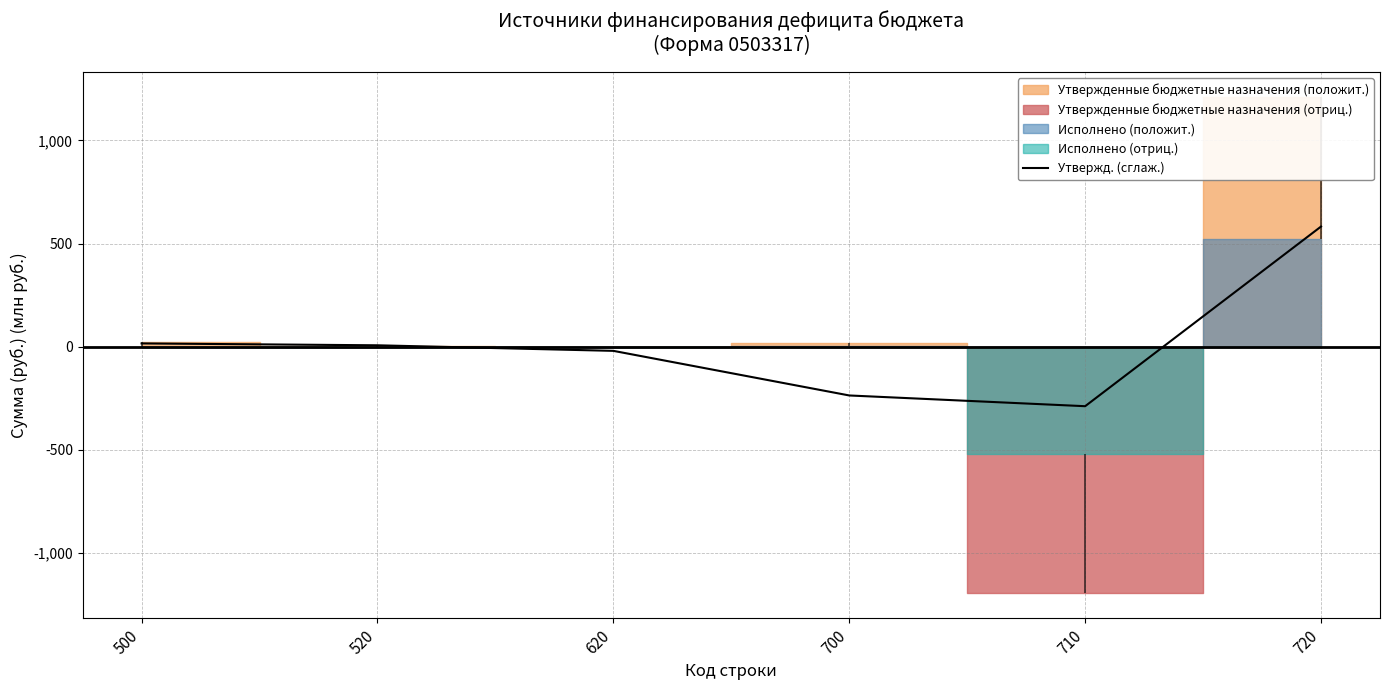

What is the change in value from 700 to 720?

+819.4